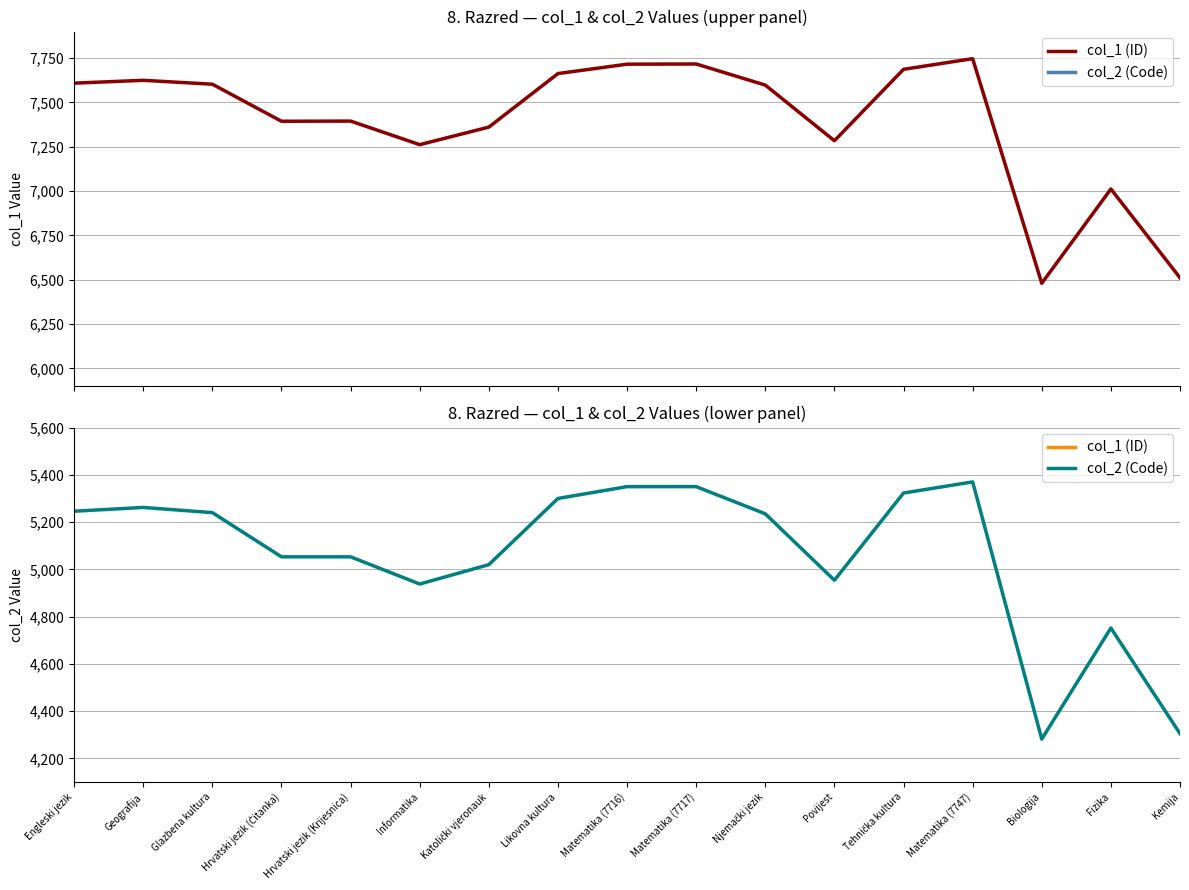

Reading left to right, what are all the values shown in this chart?

col_1 (ID): Engleski jezik=7609	Geografija=7625	Glazbena kultura=7603	Hrvatski jezik (Čitanka)=7394	Hrvatski jezik (Krijesnica)=7395	Informatika=7262	Katolički vjeronauk=7361	Likovna kultura=7663	Matematika (7716)=7716	Matematika (7717)=7717	Njemački jezik=7598	Povijest=7284	Tehnička kultura=7687	Matematika (7747)=7747	Biologija=6480	Fizika=7012	Kemija=6511
col_2 (Code): Engleski jezik=5246	Geografija=5262	Glazbena kultura=5240	Hrvatski jezik (Čitanka)=5053	Hrvatski jezik (Krijesnica)=5053	Informatika=4938	Katolički vjeronauk=5020	Likovna kultura=5300	Matematika (7716)=5350	Matematika (7717)=5350	Njemački jezik=5235	Povijest=4954	Tehnička kultura=5323	Matematika (7747)=5370	Biologija=4282	Fizika=4752	Kemija=4305